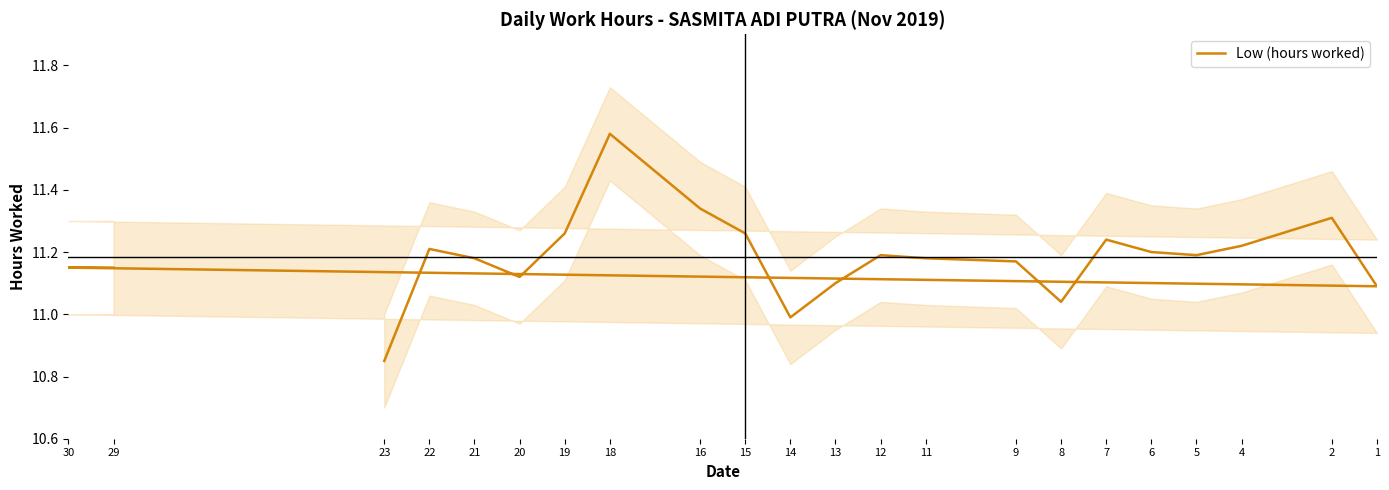

Does the chart display data point markers on the line(s)?

No